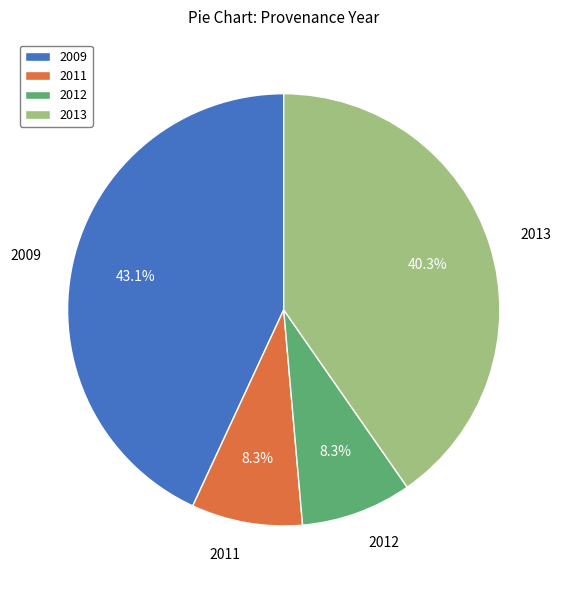

What portion of the pie excludes 2009?

56.9%